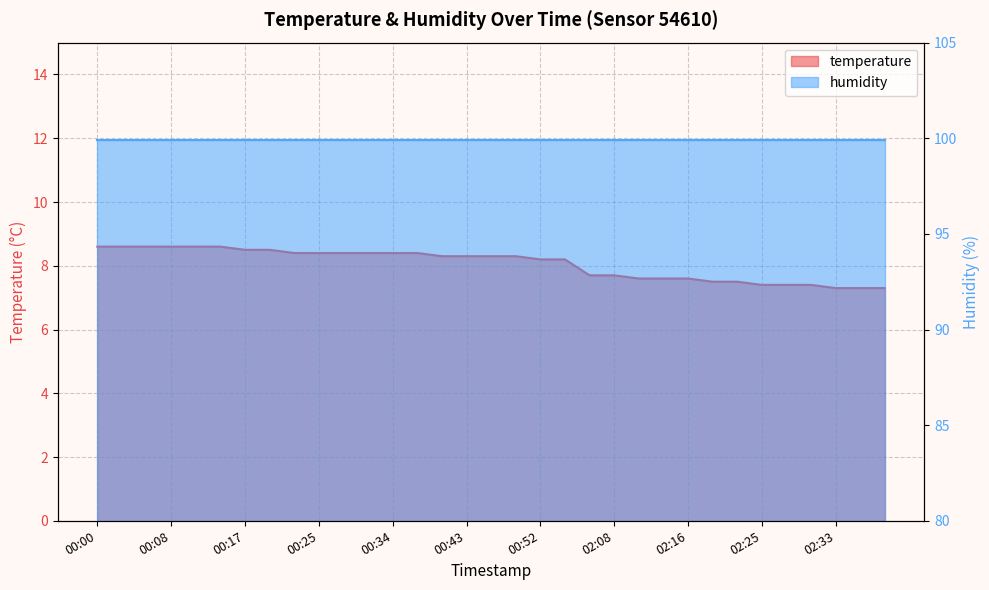

What is the ratio of the value at 00:55 to the value at 00:40?

1.0